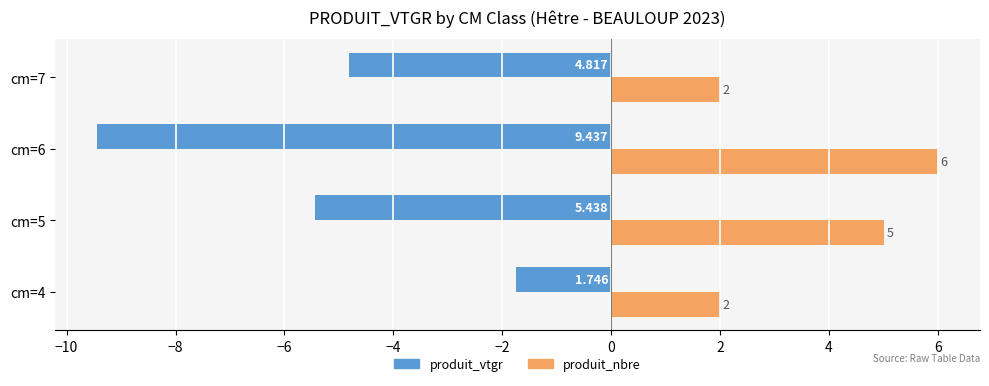

Which series has the largest total across all categories?

produit_nbre